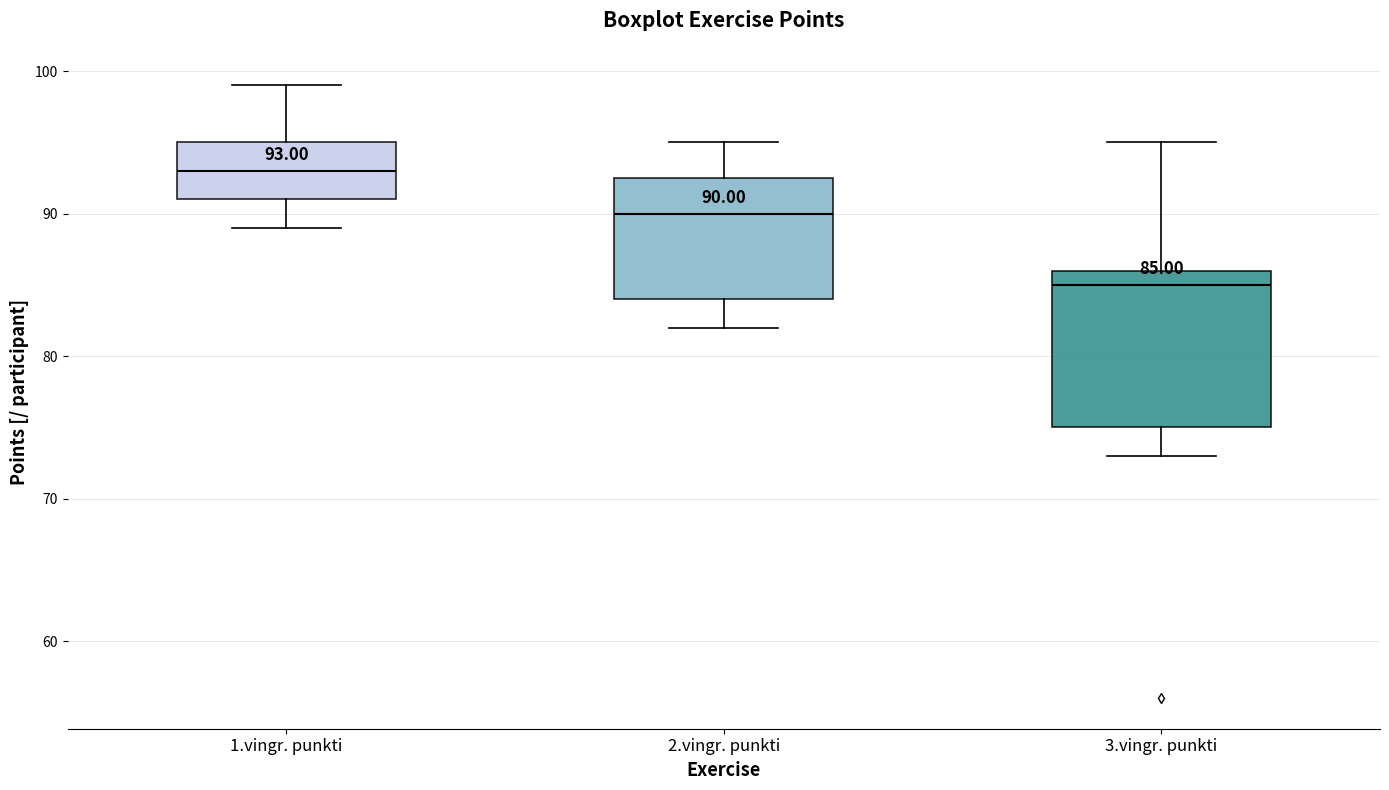

Which box's median line is the highest?

1.vingr. punkti